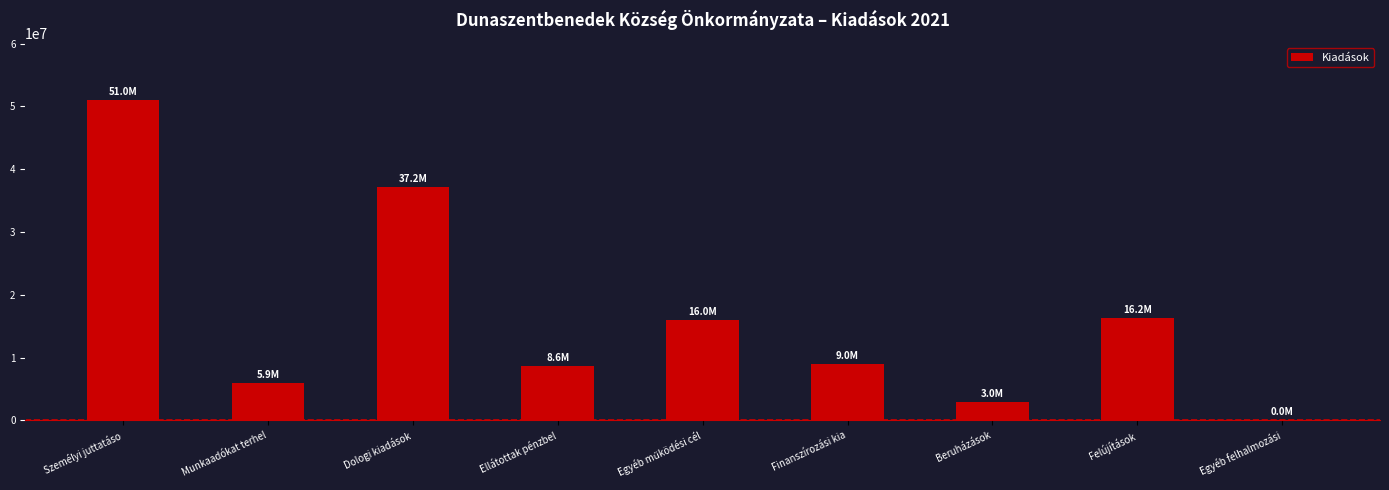

Count the number of data series in this chart.

1